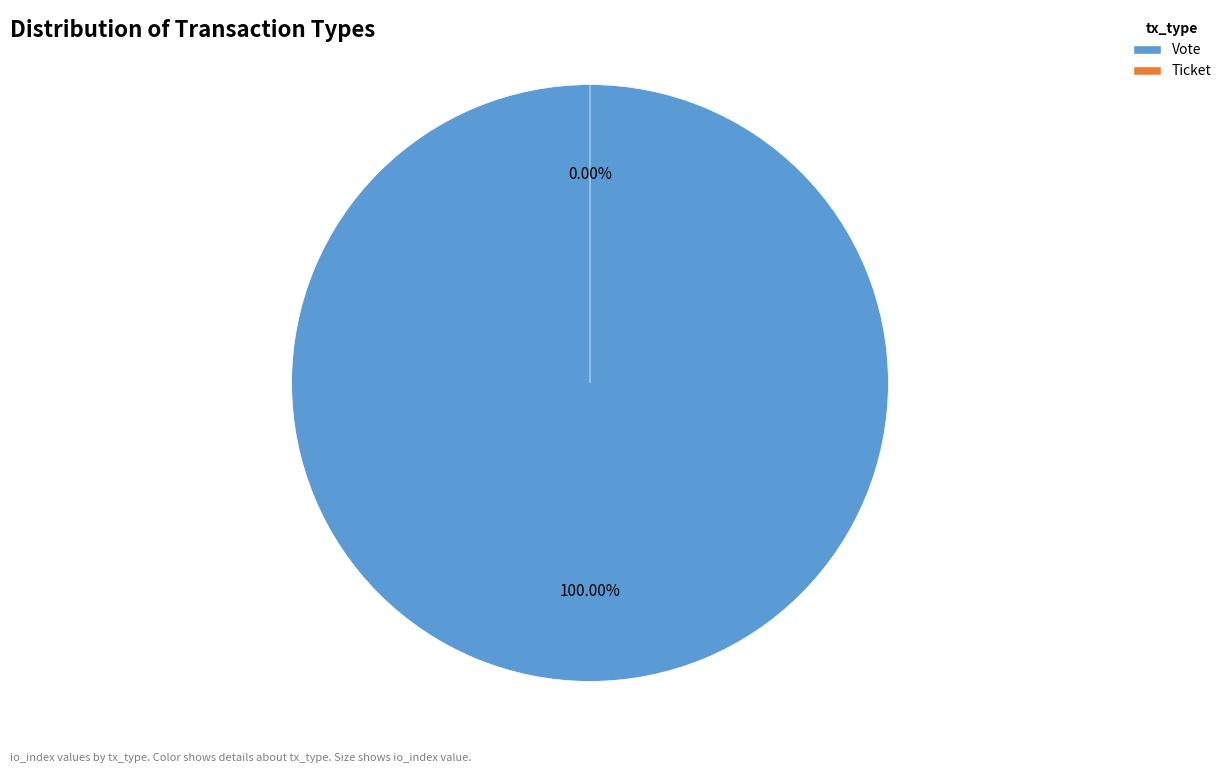

Between Ticket and Vote, which is larger?

Vote